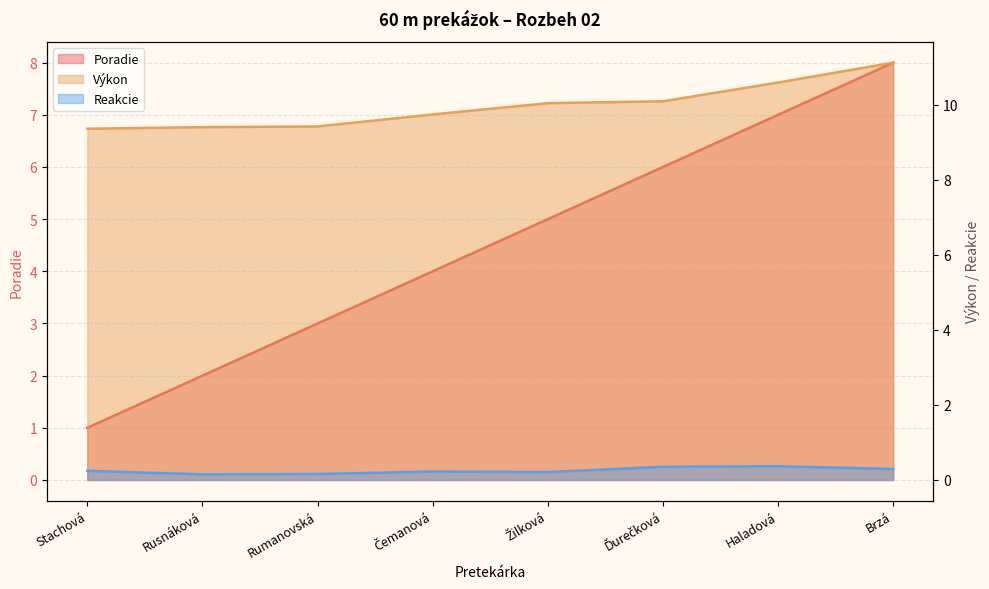

What is the total value across all series at Stachová?

10.6